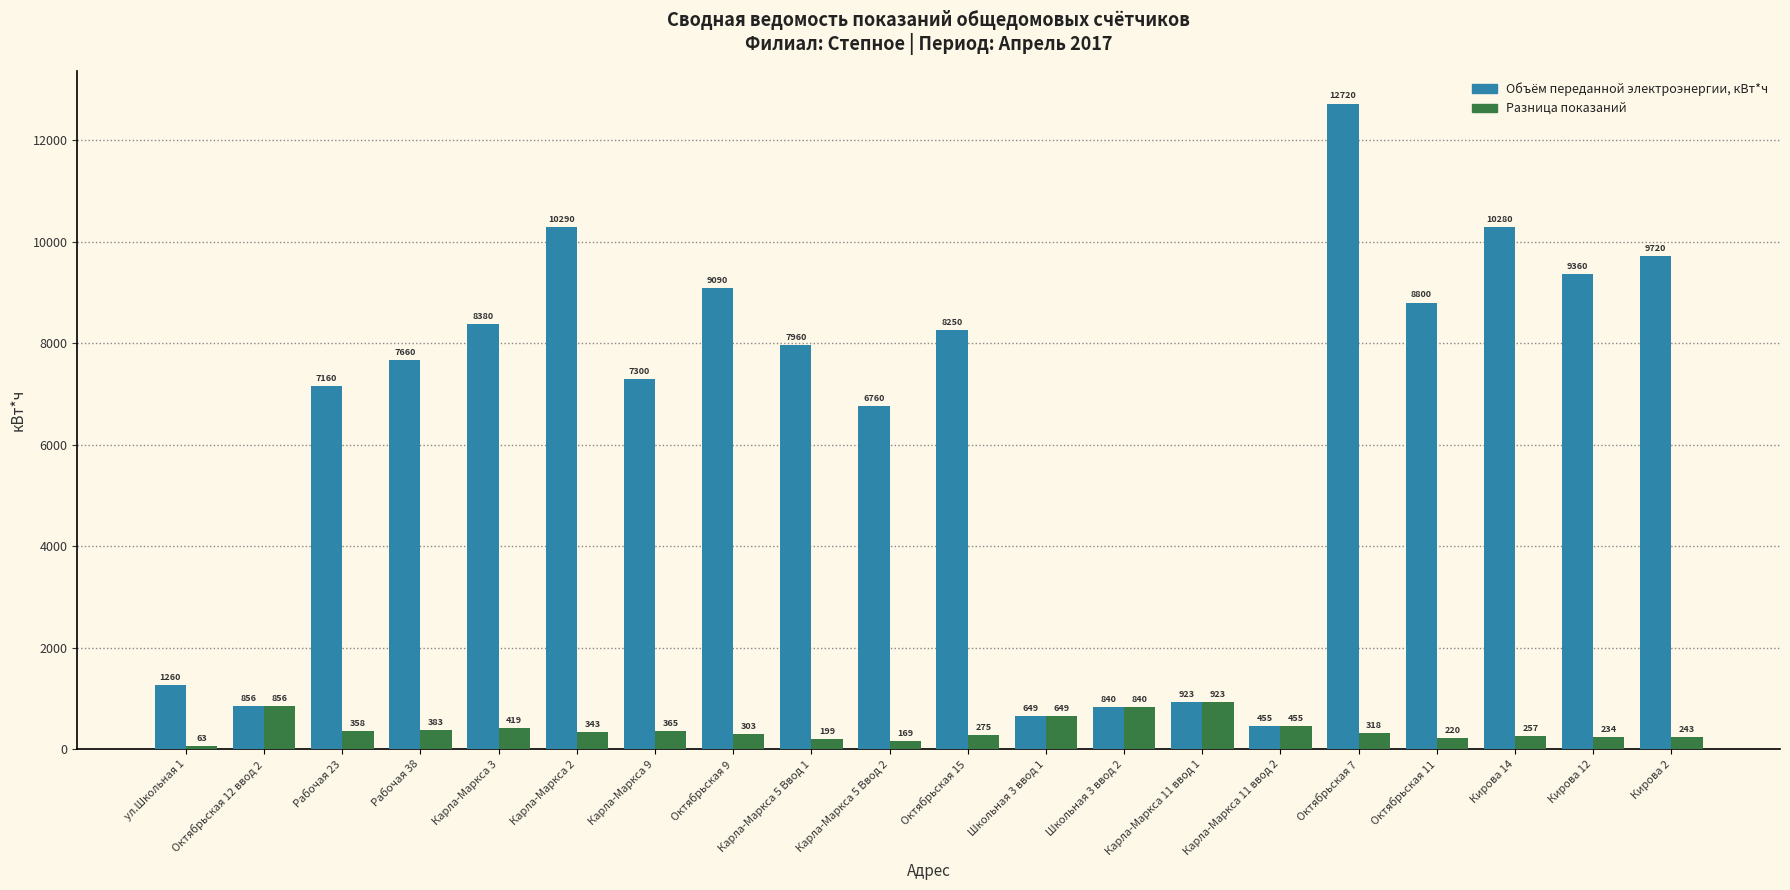

The value of Объём переданной электроэнергии, кВт*ч at Октябрьская 7 is 12720. True or false?

True